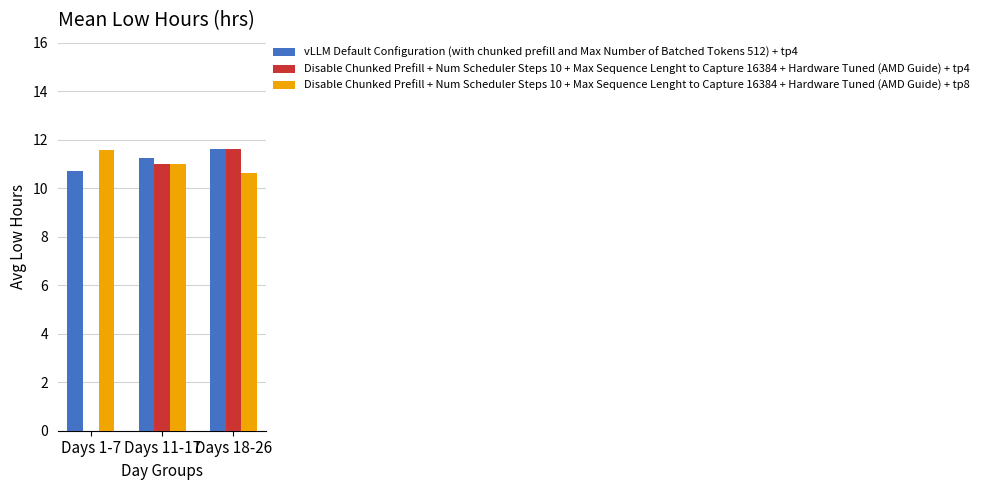

The Disable Chunked Prefill + Num Scheduler Steps 10 + Max Sequence Lenght to Capture 16384 + Hardware Tuned (AMD Guide) + tp4 series shows 0.0 at Days 1-7. True or false?

True